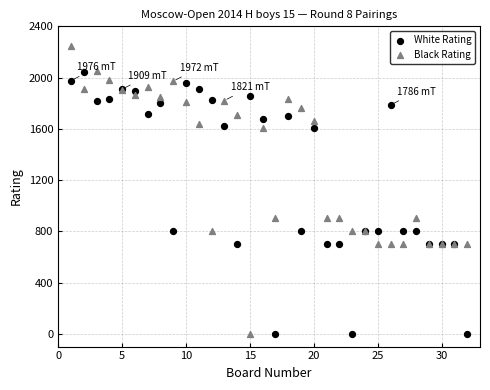

What is the X range (max minus min) for the scatter plot?

31